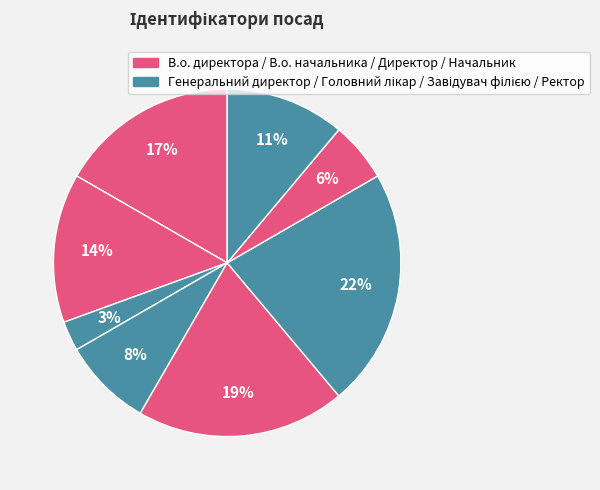

How many segments does this pie chart have?

8